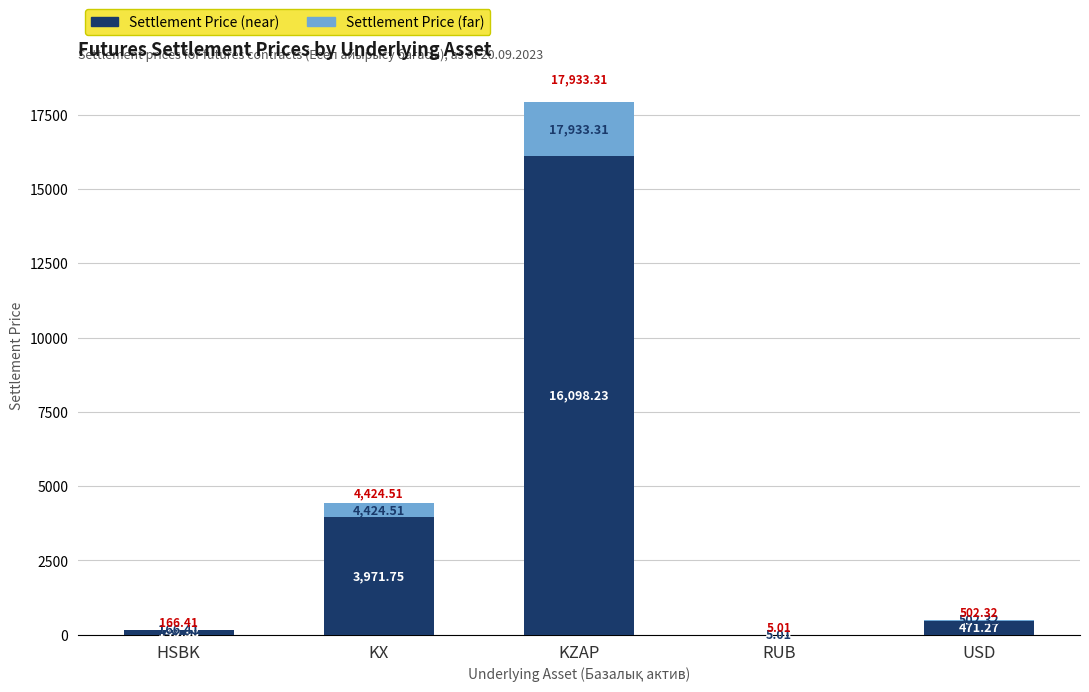

What are all the series names shown in the legend?

Settlement Price (near), Settlement Price (far)